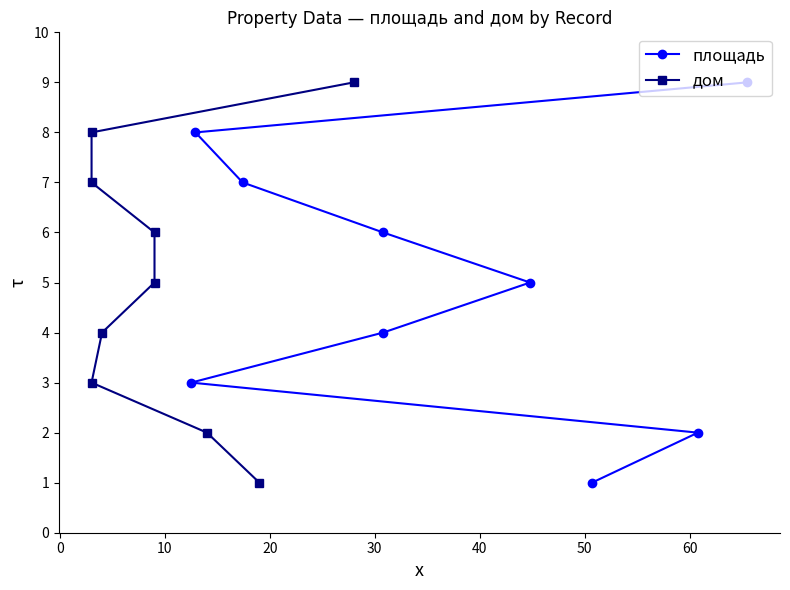

What is the total value across all series at 20?

8